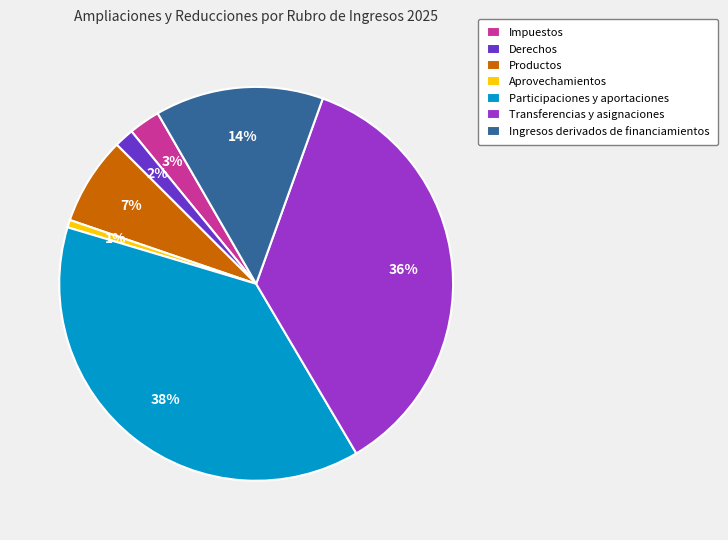

How many slices are in this pie chart?

7